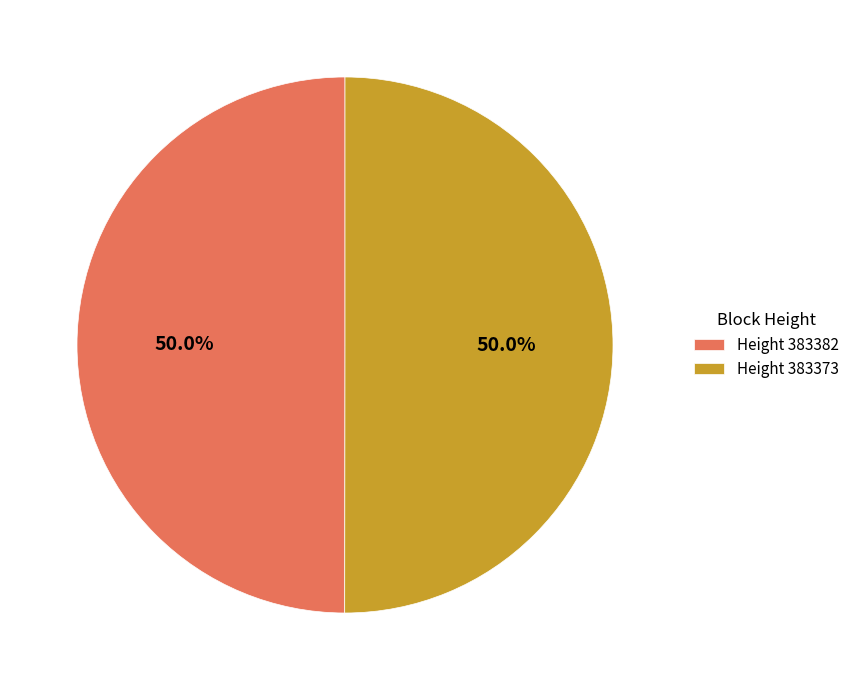

Approximately how many times larger is the value at Height 383382 compared to Height 383373?

1.0